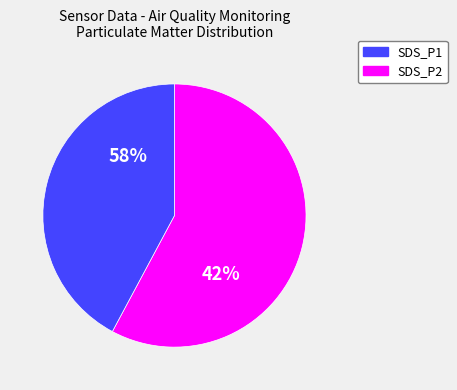

What is the largest slice in the pie chart?

SDS_P1